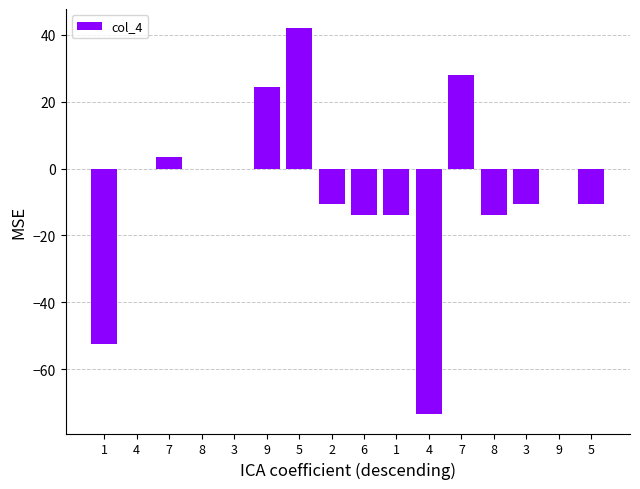

Count the number of categories in the chart.

16